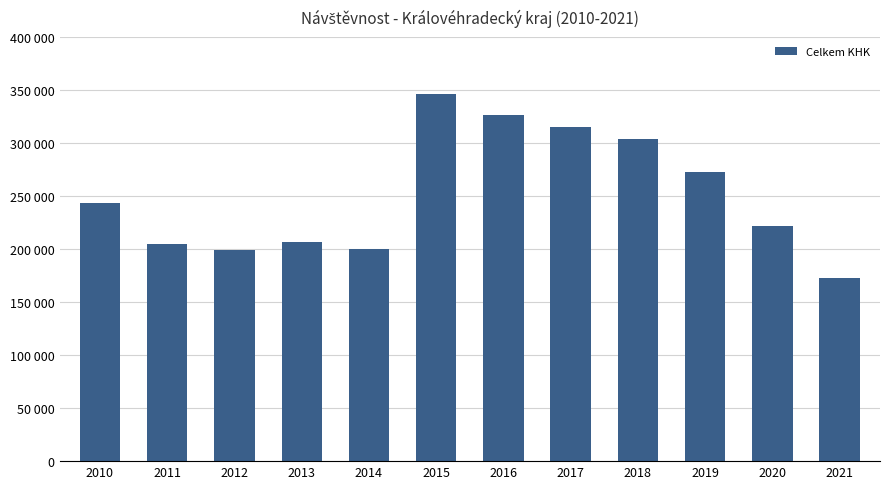

Is it true that the value at 2020 is 222238?

True